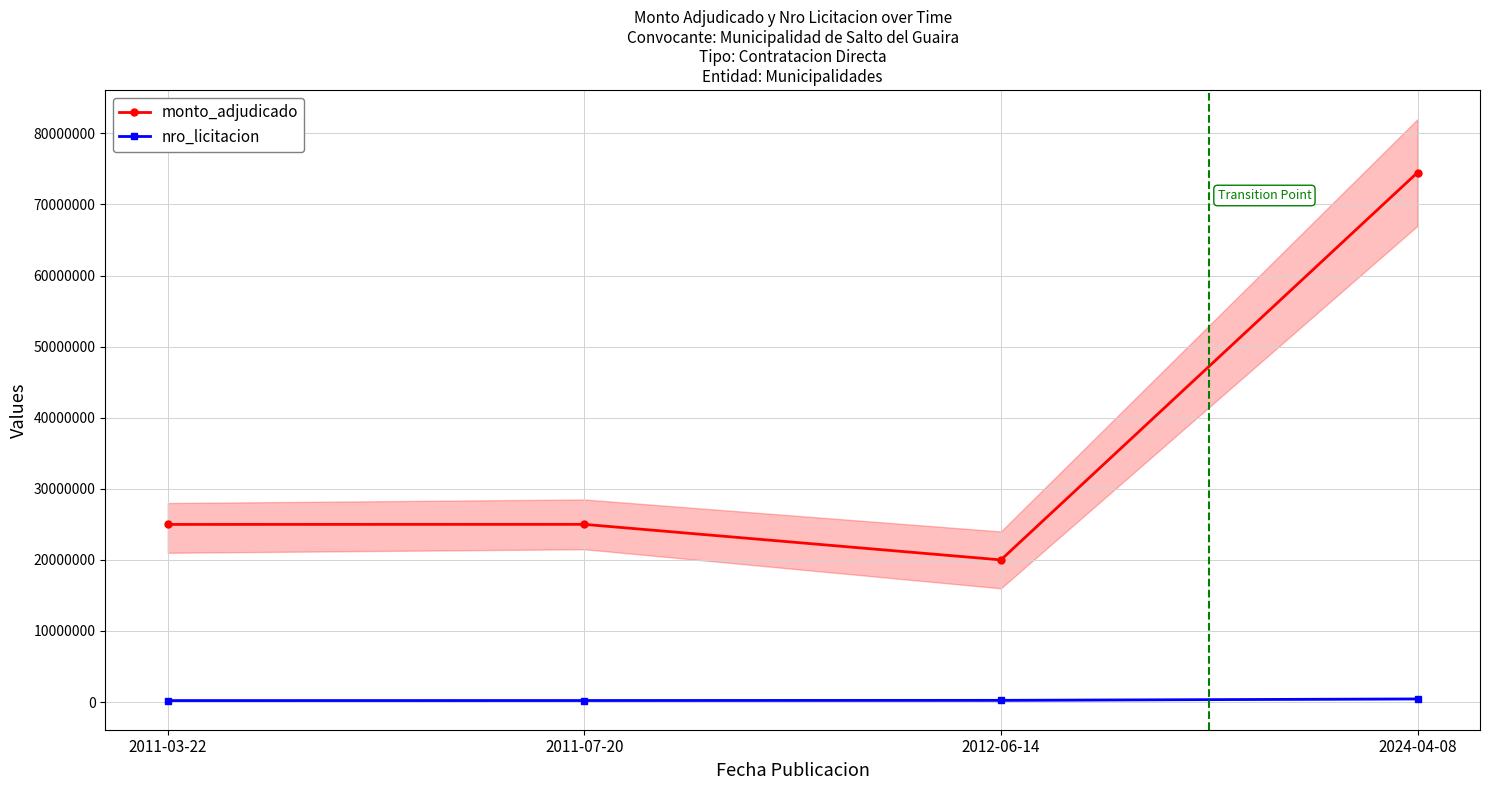

List the series in order of their peak value, highest first.

monto_adjudicado, nro_licitacion